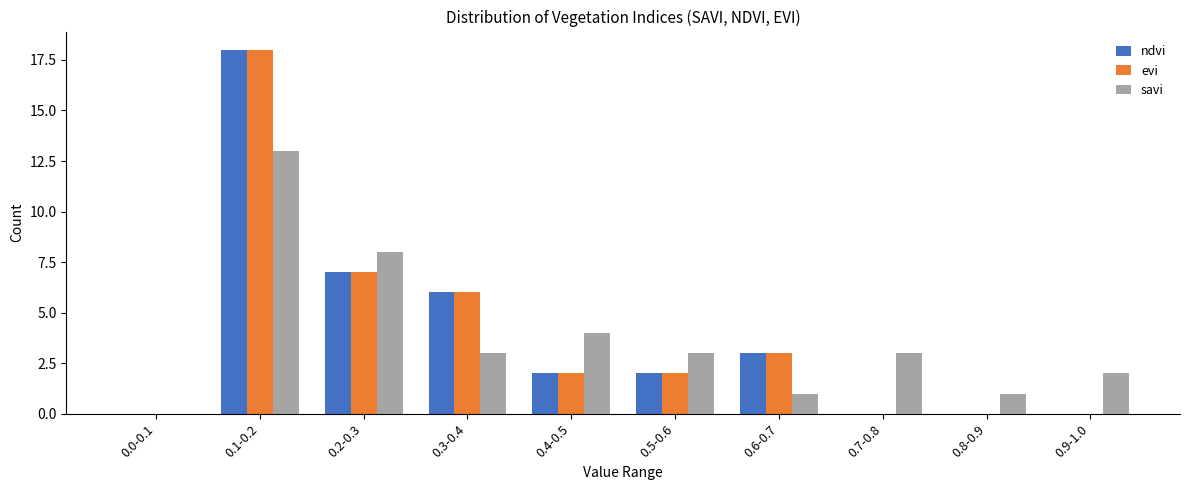

Reading right to left, transcribe all the data shown in this chart.

ndvi: 0.9-1.0=0	0.8-0.9=0	0.7-0.8=0	0.6-0.7=3	0.5-0.6=2	0.4-0.5=2	0.3-0.4=6	0.2-0.3=7	0.1-0.2=18	0.0-0.1=0
evi: 0.9-1.0=0	0.8-0.9=0	0.7-0.8=0	0.6-0.7=3	0.5-0.6=2	0.4-0.5=2	0.3-0.4=6	0.2-0.3=7	0.1-0.2=18	0.0-0.1=0
savi: 0.9-1.0=2	0.8-0.9=1	0.7-0.8=3	0.6-0.7=1	0.5-0.6=3	0.4-0.5=4	0.3-0.4=3	0.2-0.3=8	0.1-0.2=13	0.0-0.1=0